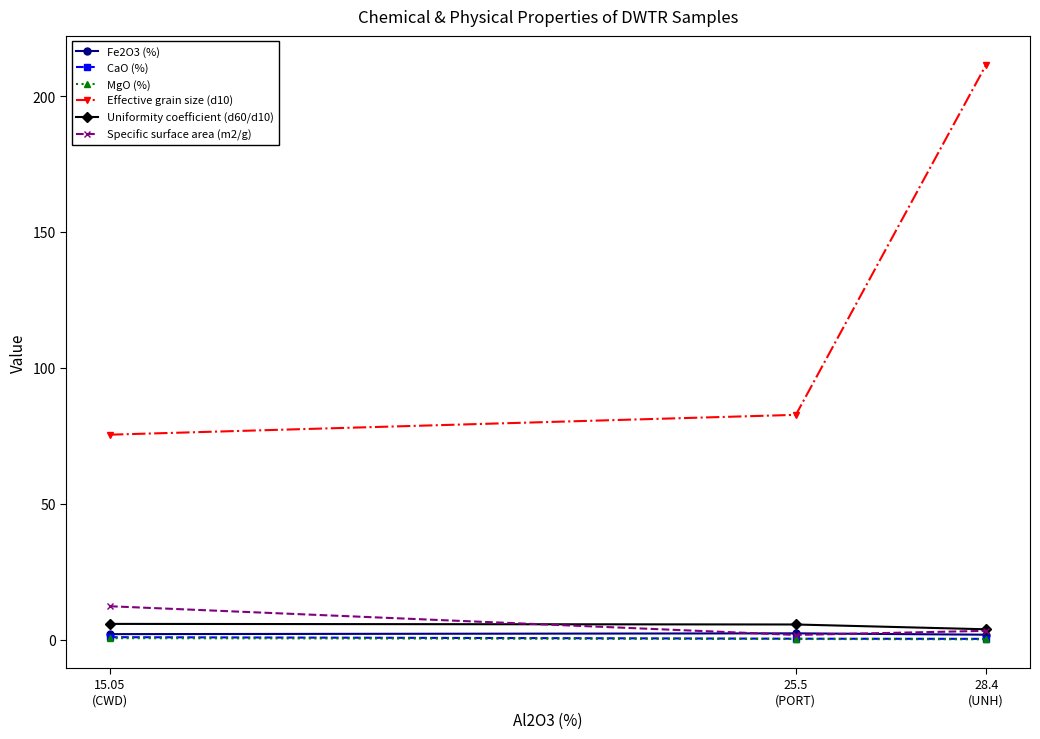

What is the maximum value shown in the chart?

211.6